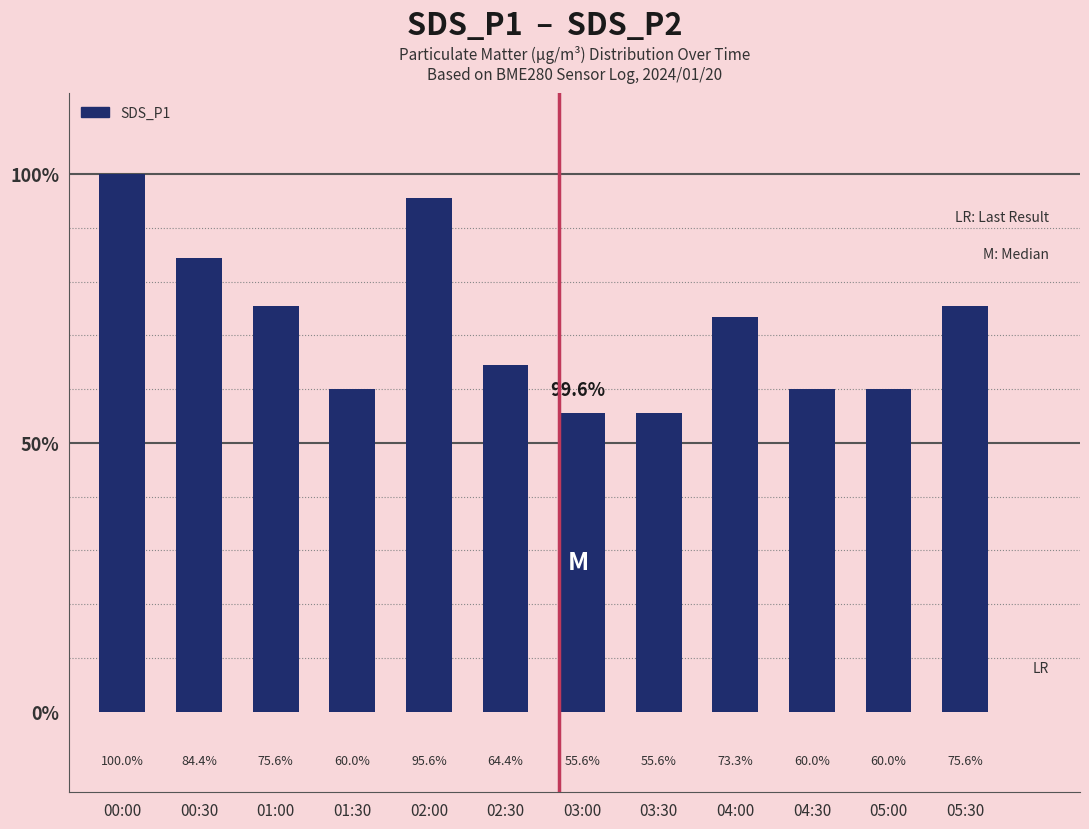

How many data points are less than 73?

6